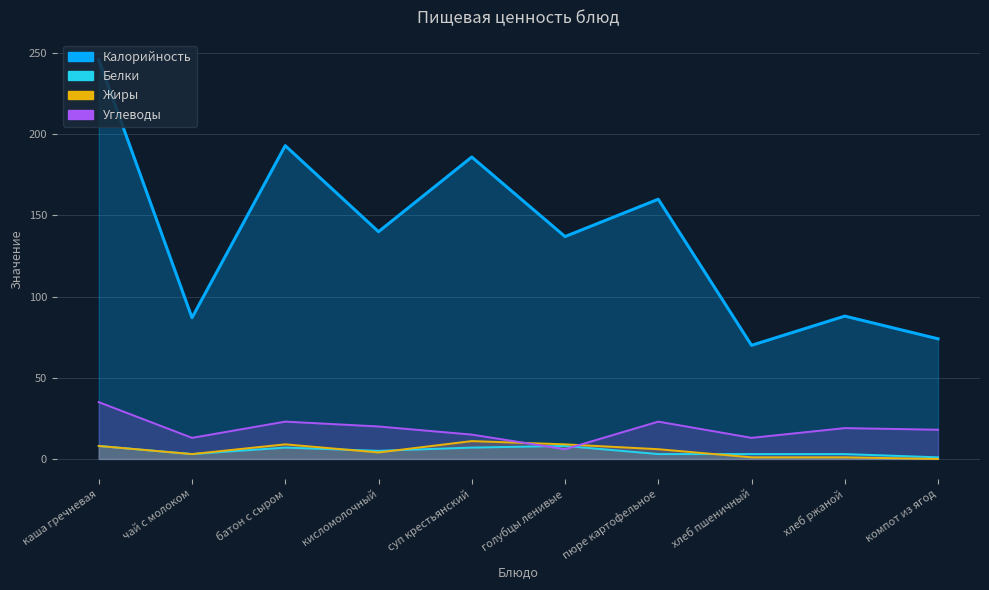

What is the value of the Жиры point at the 9th from the left?

1